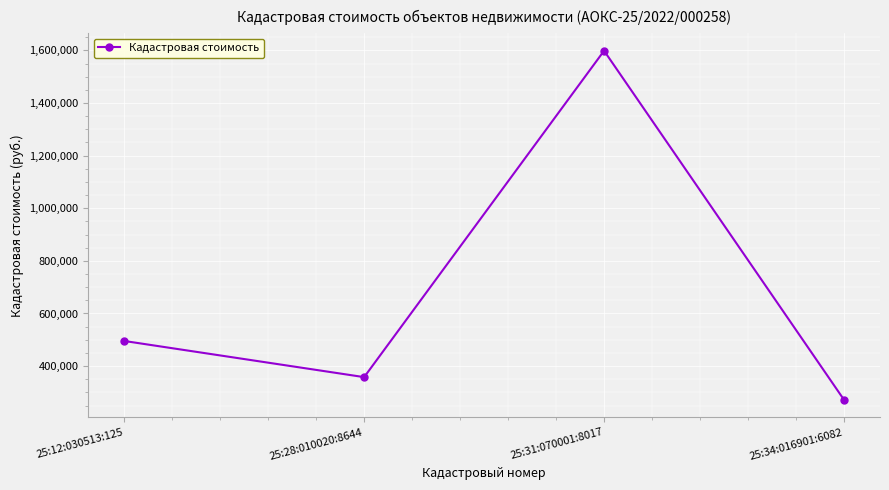

At which category does the data reach its first local valley?

25:28:010020:8644